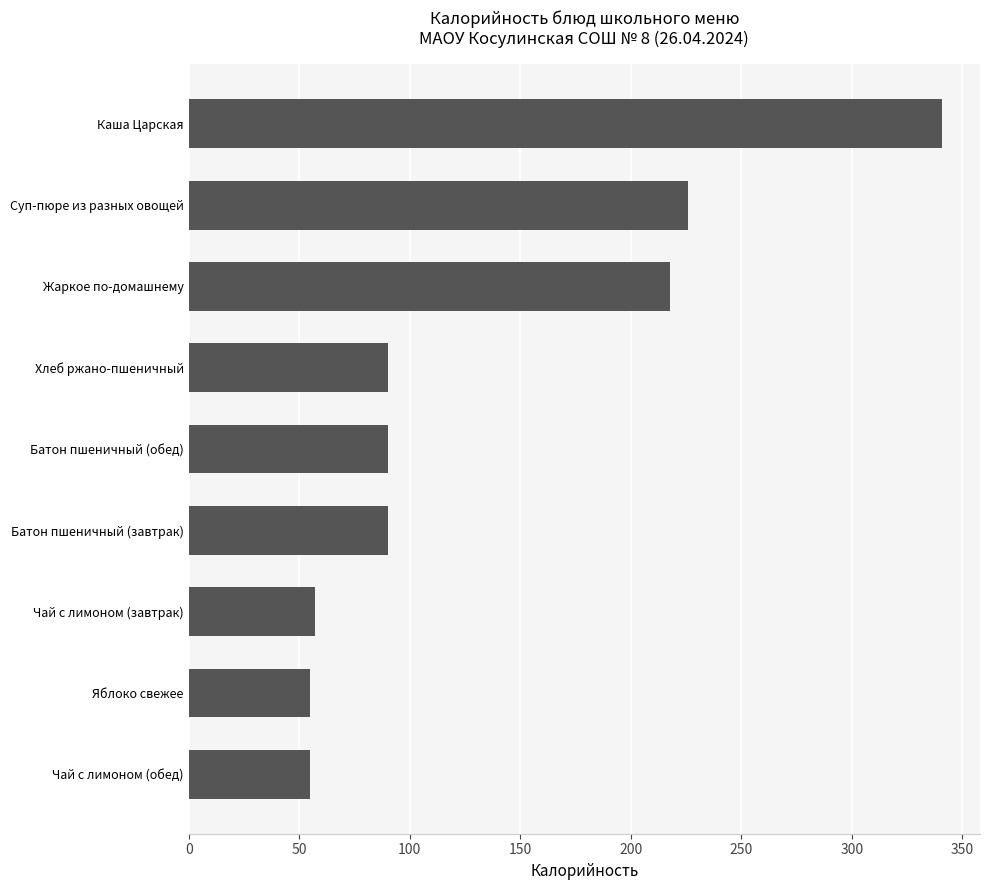

Between Яблоко свежее and Хлеб ржано-пшеничный, which is larger?

Хлеб ржано-пшеничный